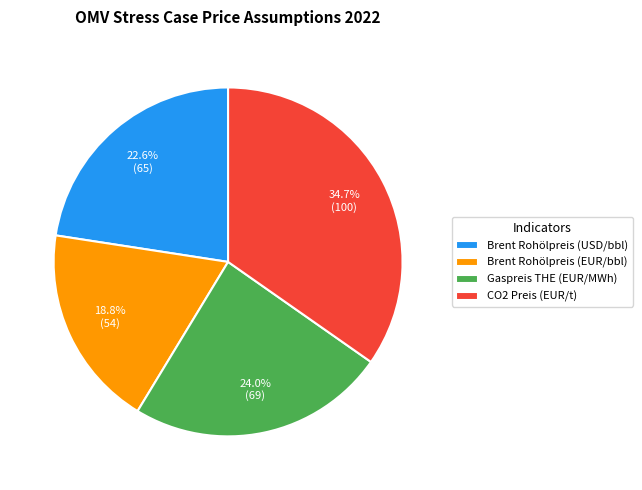

What is the largest slice in the pie chart?

CO2 Preis (EUR/t)